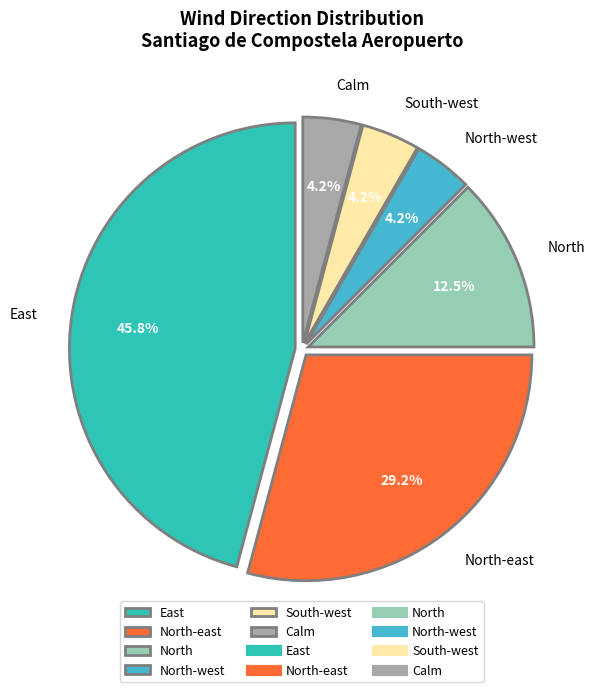

What is the ratio of the value at South-west to the value at North?

0.3